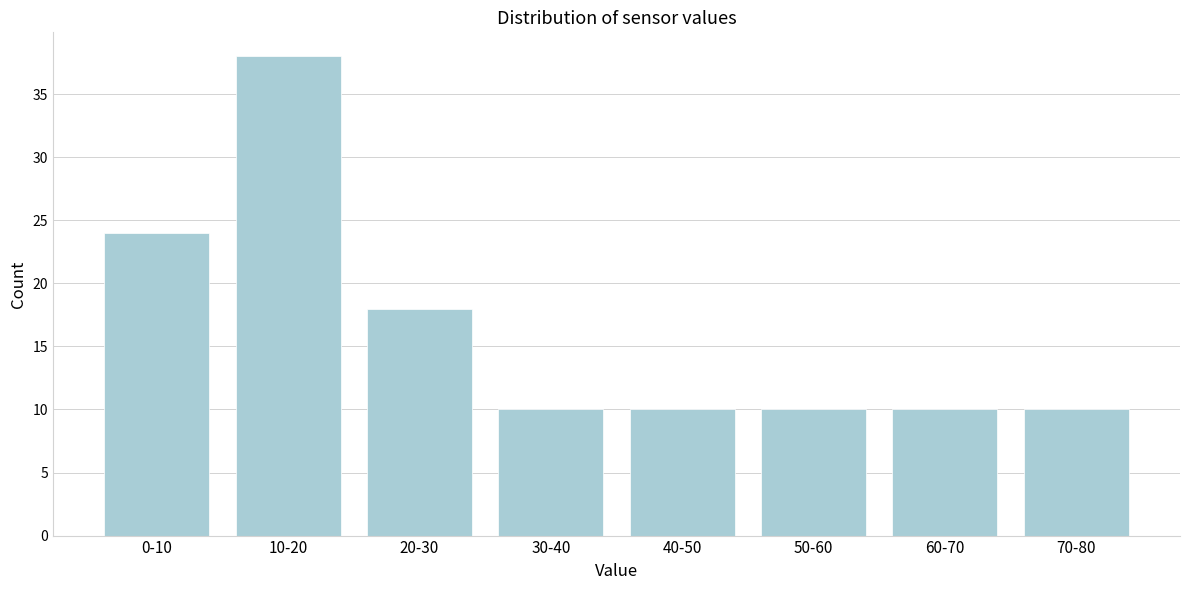

Reading right to left, list all the values displayed in this chart.

70-80=10	60-70=10	50-60=10	40-50=10	30-40=10	20-30=18	10-20=38	0-10=24